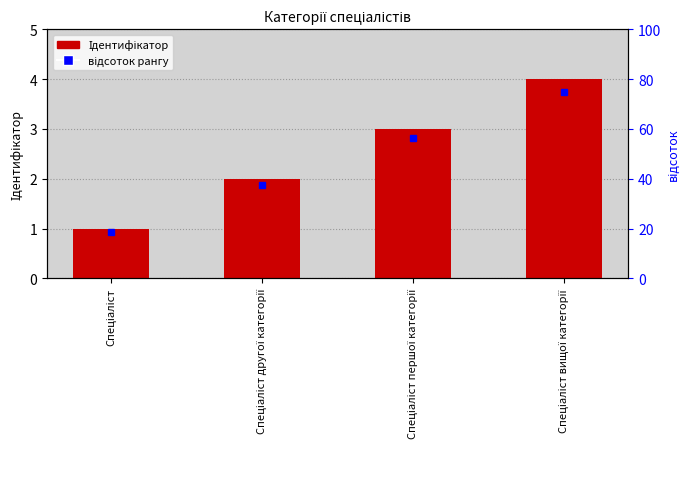

Where does the data first go above 3?

Спеціаліст вищої категорії